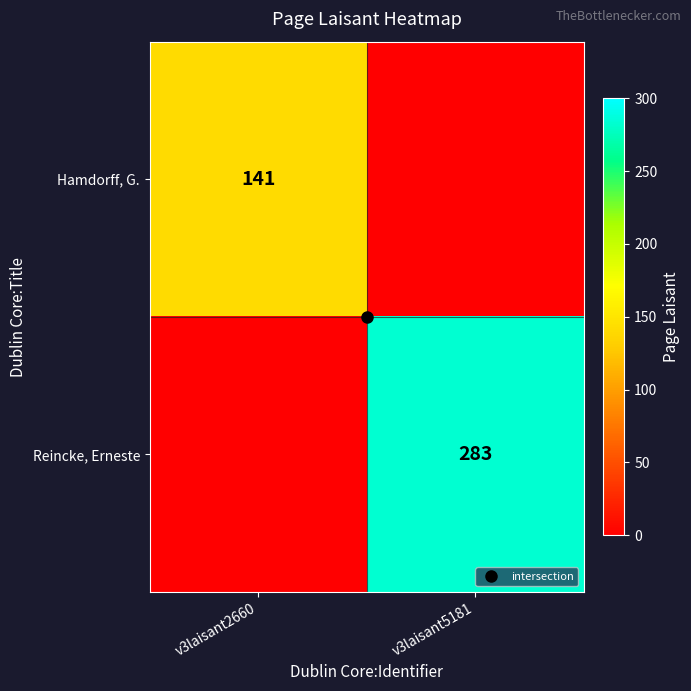

What is the difference between the Hamdorff, G. values at v3laisant5181 and v3laisant2660?

141